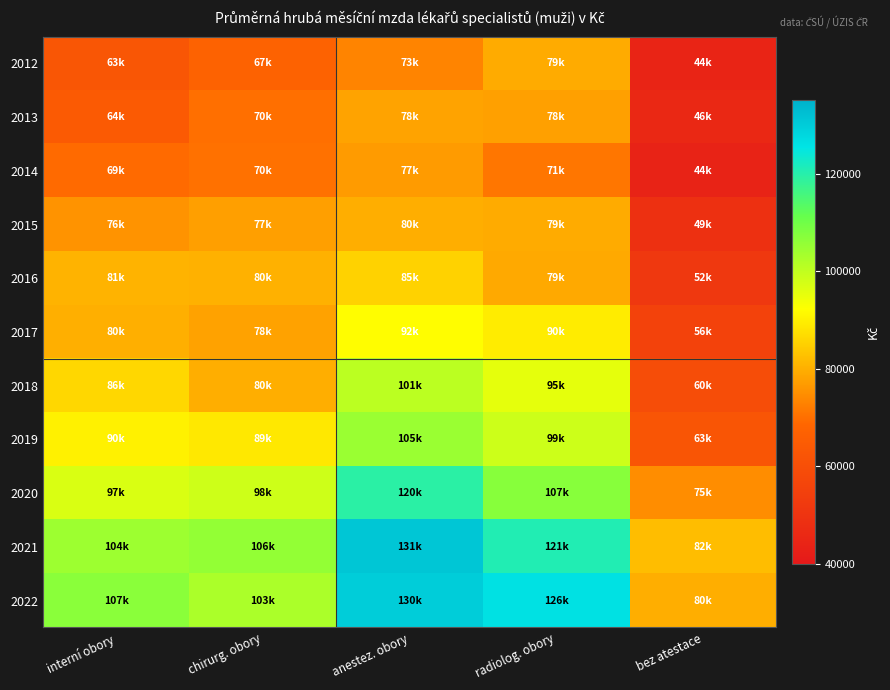

List the series in order of their peak value, lowest first.

2014, 2013, 2012, 2015, 2016, 2017, 2018, 2019, 2020, 2022, 2021